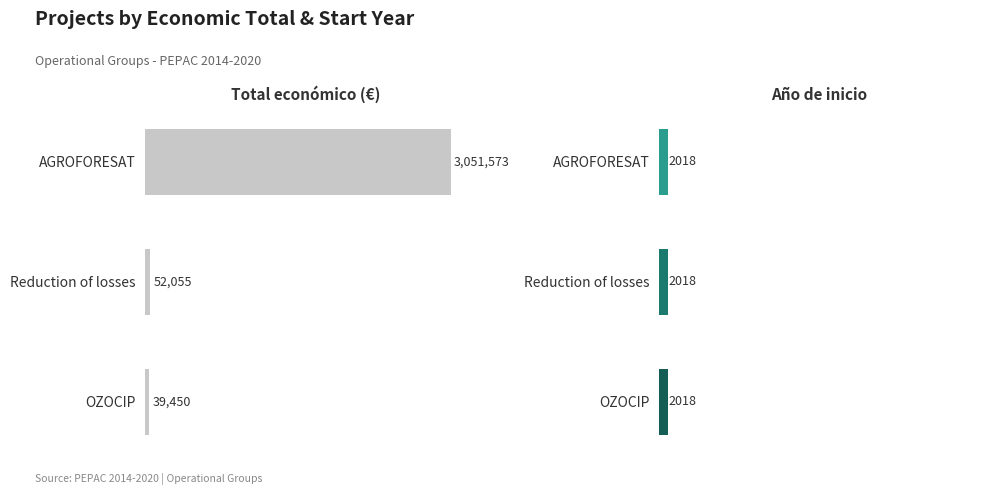

List the labels in order of Total económico value, largest first.

AGROFORESAT, Reduction of losses, OZOCIP